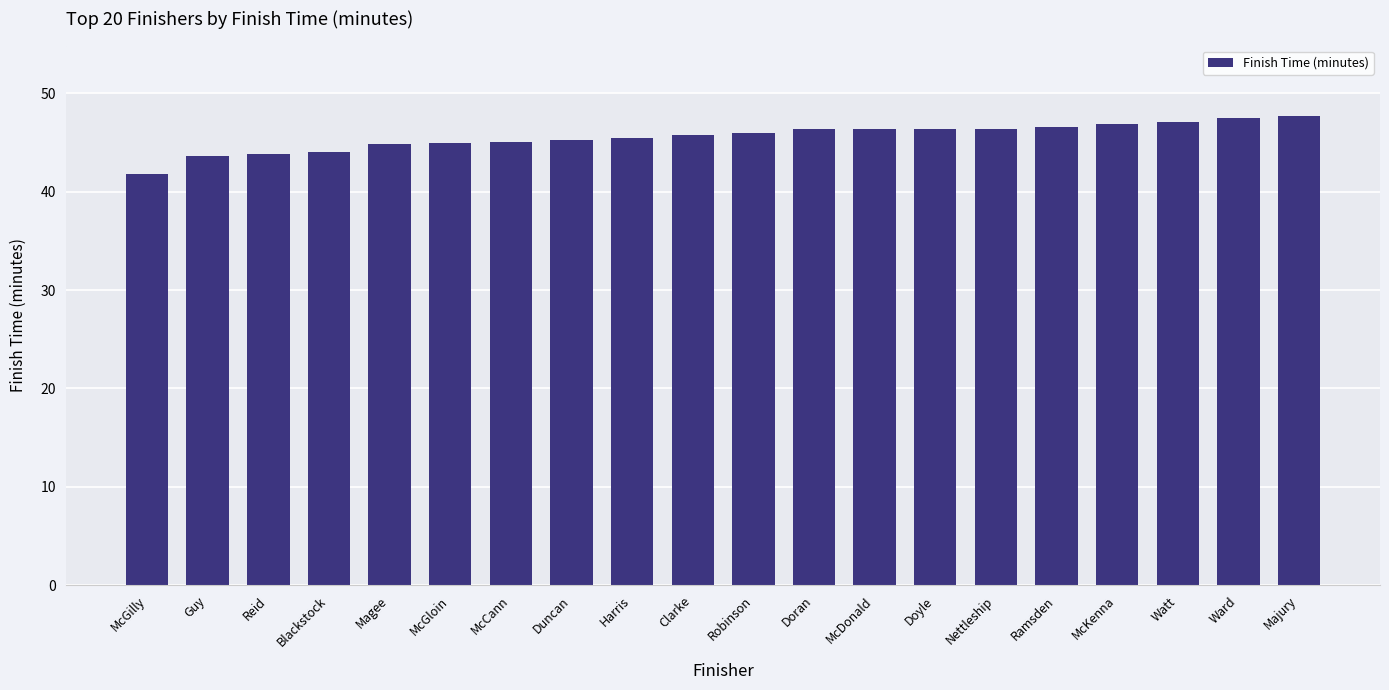

What is the label of the 9th bar from the right?

Doran